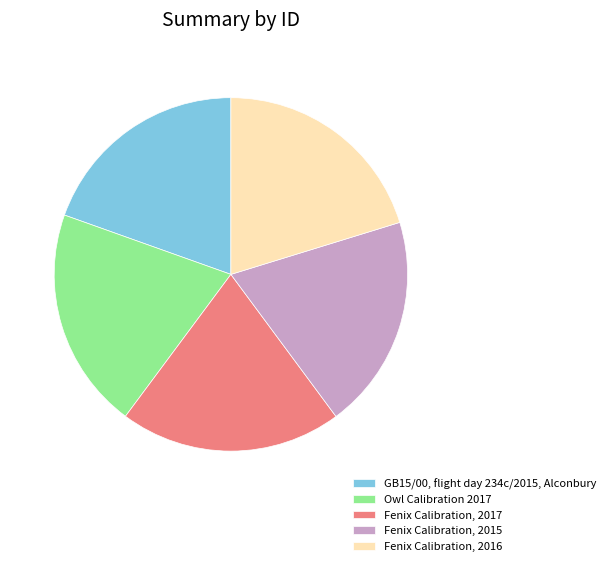

Between Fenix Calibration, 2016 and GB15/00, flight day 234c/2015, Alconbury, which is larger?

Fenix Calibration, 2016